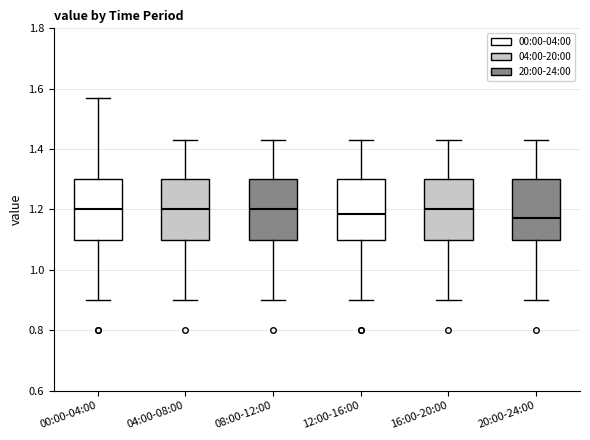

Reading left to right, read every box against the y-axis: the position of its median line, the range the box covers, and the ends of its whiskers. The values are not printed on the chart, so give them approximately, as read against the axis.

00:00-04:00: median 1.20, box 1.10 to 1.30, whiskers 0.90 to 1.58
04:00-08:00: median 1.20, box 1.10 to 1.30, whiskers 0.90 to 1.44
08:00-12:00: median 1.20, box 1.10 to 1.30, whiskers 0.90 to 1.44
12:00-16:00: median 1.18, box 1.10 to 1.30, whiskers 0.90 to 1.44
16:00-20:00: median 1.20, box 1.10 to 1.30, whiskers 0.90 to 1.44
20:00-24:00: median 1.18, box 1.10 to 1.30, whiskers 0.90 to 1.44